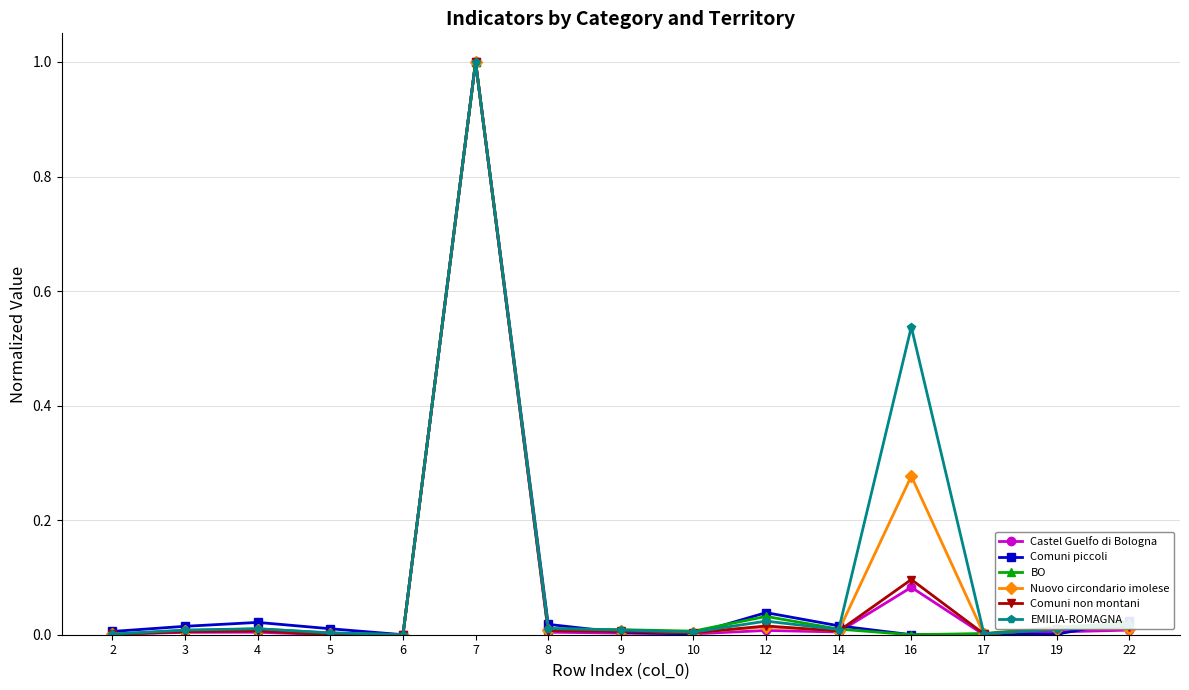

True or false: Comuni piccoli has more than 1 interior local peaks.

True